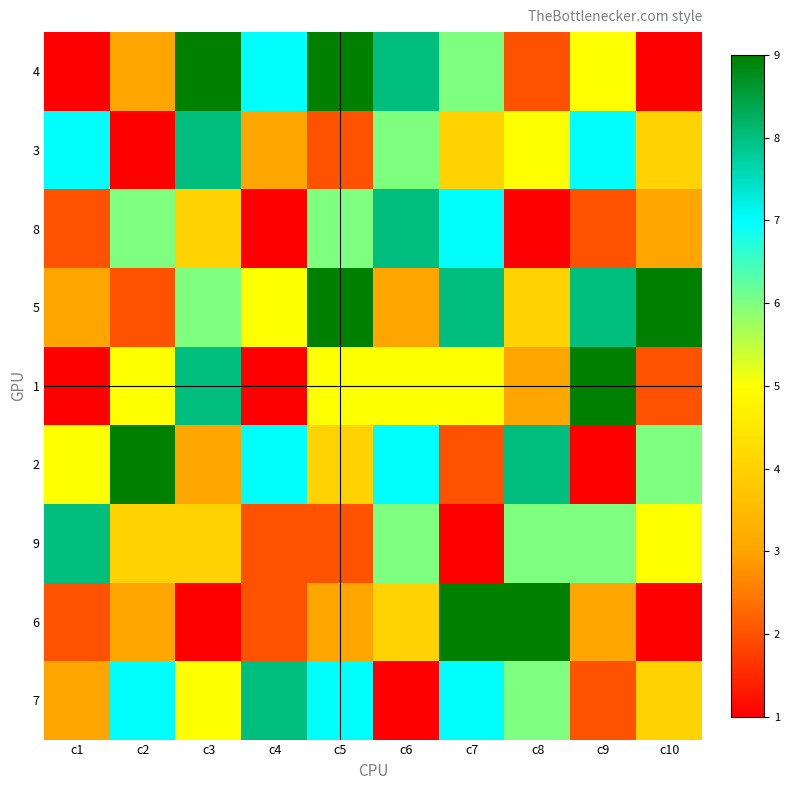

What is the spread (max minus min) of values at c4?

7